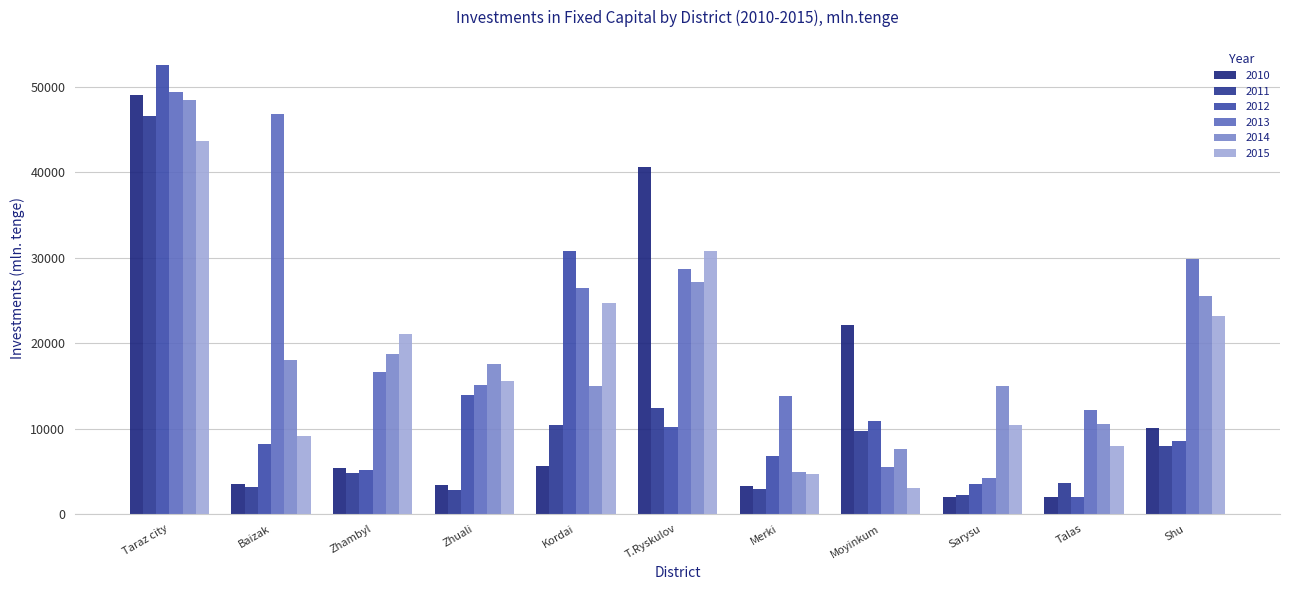

How many series are shown in this chart?

6